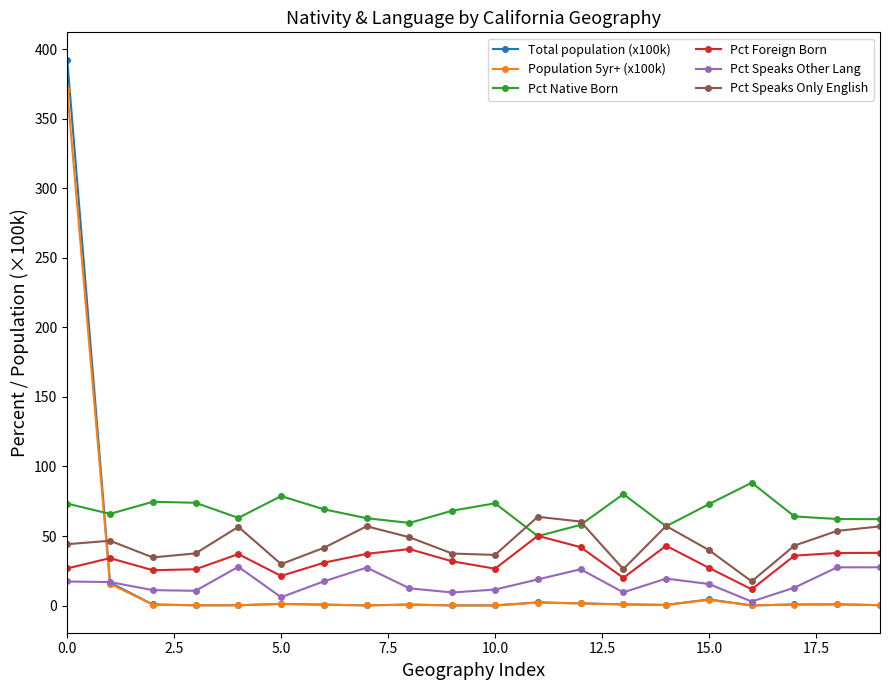

Which series has the largest total across all categories?

Pct Native Born